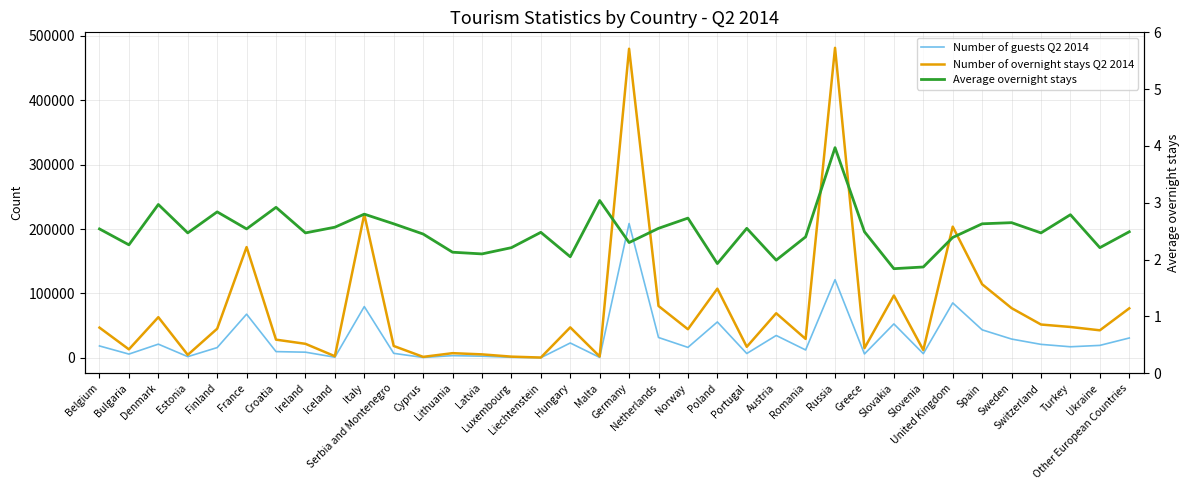

Reading right to left, extract all data points from this chart.

Number of guests Q2 2014: 30845.0	19362.0	17223.0	20957.0	29209.0	43524.0	85364.0	6476.0	52729.0	6057.0	121403.0	12267.0	34757.0	6741.0	55761.0	16261.0	31626.0	208702.0	705.0	23098.0	193.0	860.0	2576.0	3424.0	631.0	7018.0	79665.0	997.0	8817.0	9699.0	67867.0	15952.0	1877.0	21288.0	5856.0	18492.0
Number of overnight stays Q2 2014: 76931.0	42799.0	47978.0	51787.0	77260.0	114335.0	203822.0	12109.0	96849.0	15083.0	481608.0	29434.0	69287.0	17177.0	107499.0	44453.0	80585.0	480174.0	2146.0	47355.0	478.0	1901.0	5411.0	7283.0	1545.0	18469.0	222896.0	2566.0	21807.0	28277.0	172082.0	45269.0	4636.0	63178.0	13215.0	46968.0
Average overnight stays: 2.5	2.2	2.8	2.5	2.6	2.6	2.4	1.9	1.8	2.5	4.0	2.4	2.0	2.5	1.9	2.7	2.5	2.3	3.0	2.0	2.5	2.2	2.1	2.1	2.5	2.6	2.8	2.6	2.5	2.9	2.5	2.8	2.5	3.0	2.3	2.5